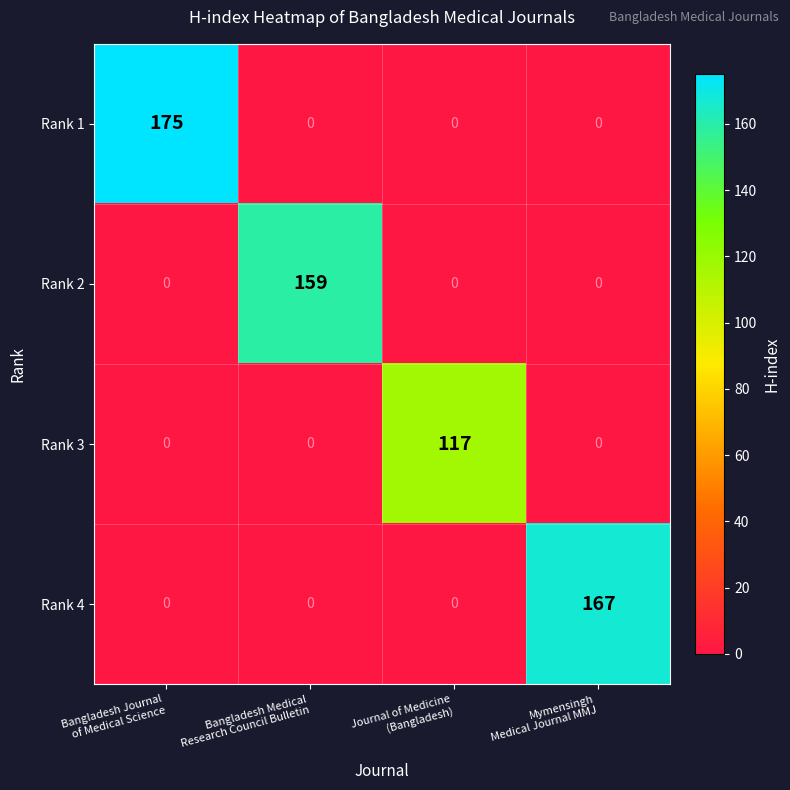

Which series has the largest total across all categories?

Rank 1